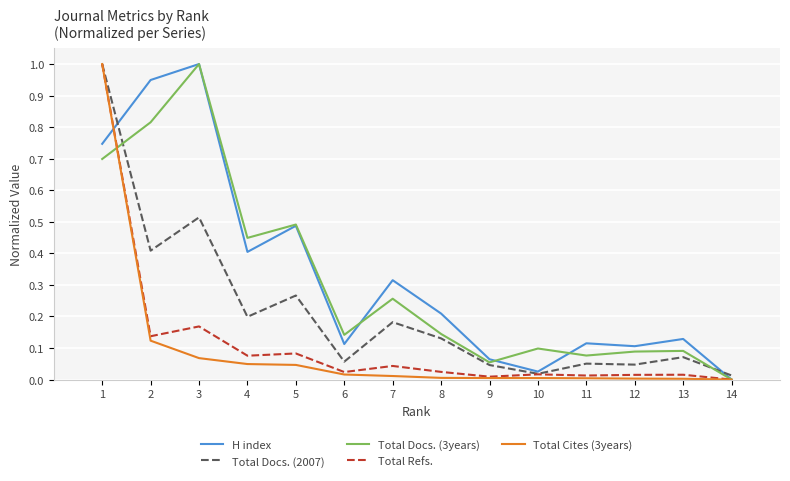

How many positive values does the Total Docs. (3years) series have?

13